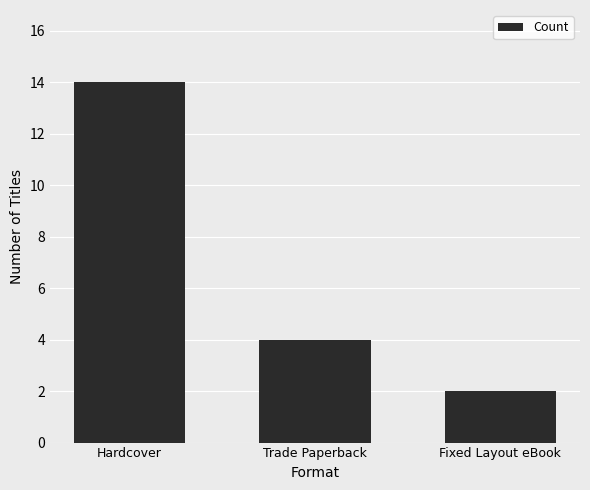

Which category has the lowest value across all series?

Fixed Layout eBook